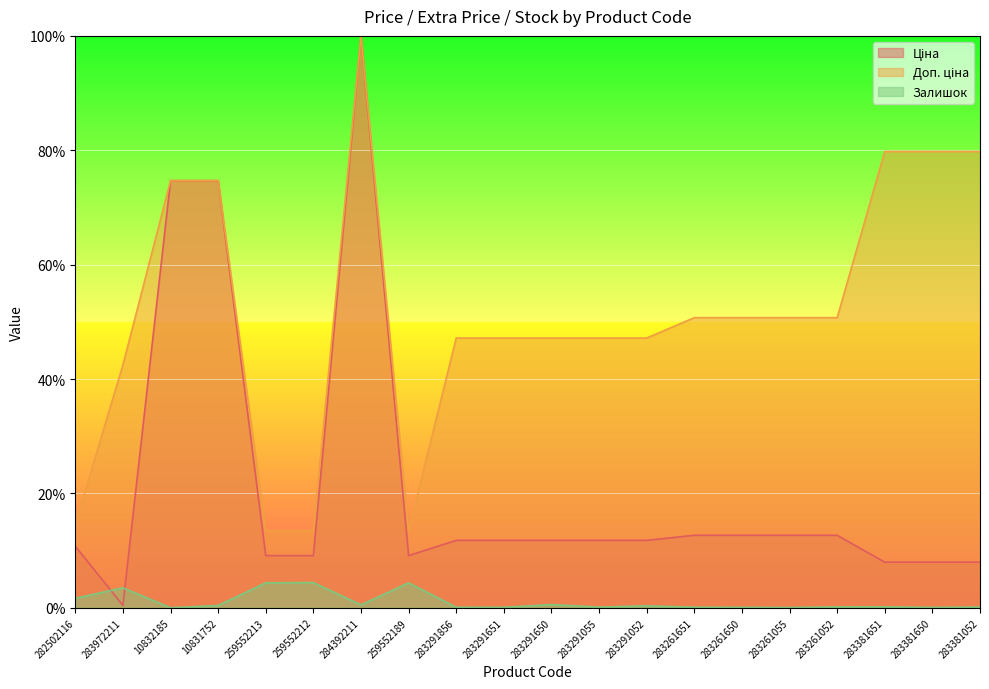

Rank the series at 283261651 from lowest to highest value.

Залишок line, Ціна line, Доп. ціна line